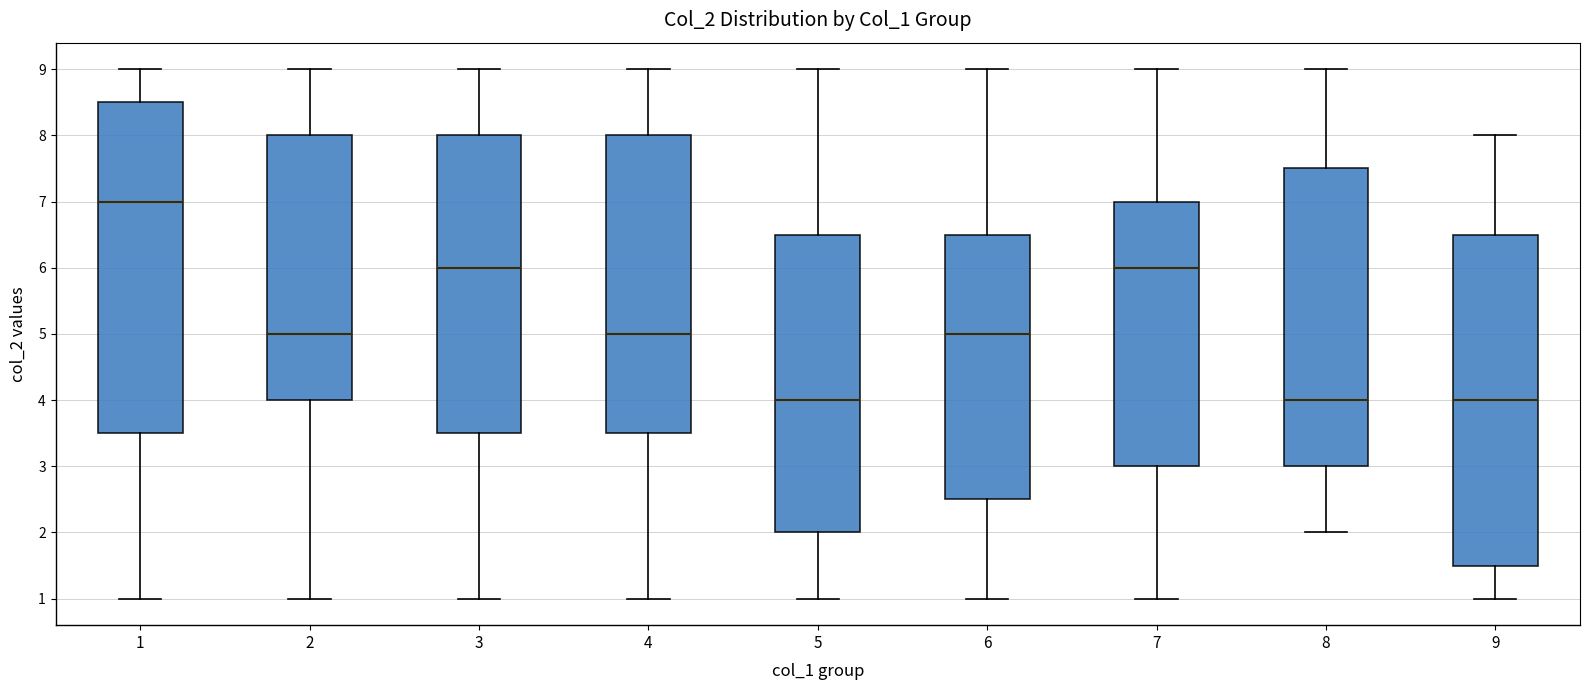

Where does the median line of the box at x = 8 sit on the y-axis? The values are not printed on the chart, so give them approximately, as read against the axis.

4.0